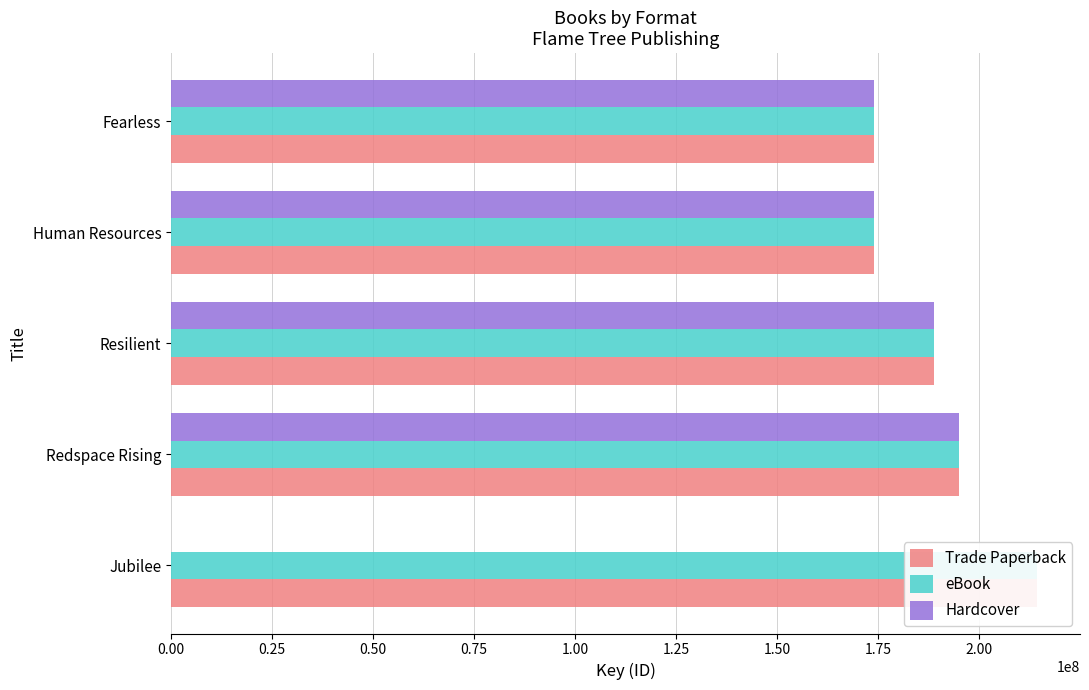

The value of Trade Paperback at Fearless is 53537918. True or false?

False